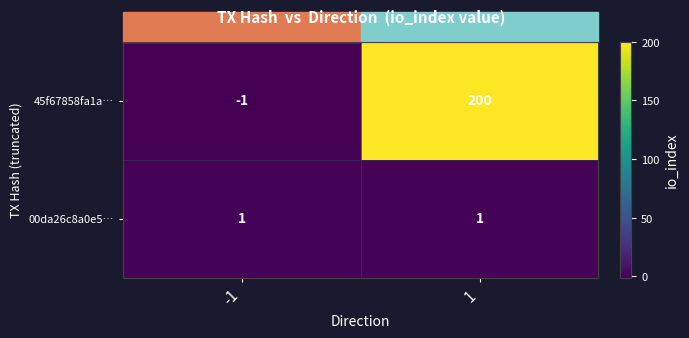

What is the greatest value displayed?

200